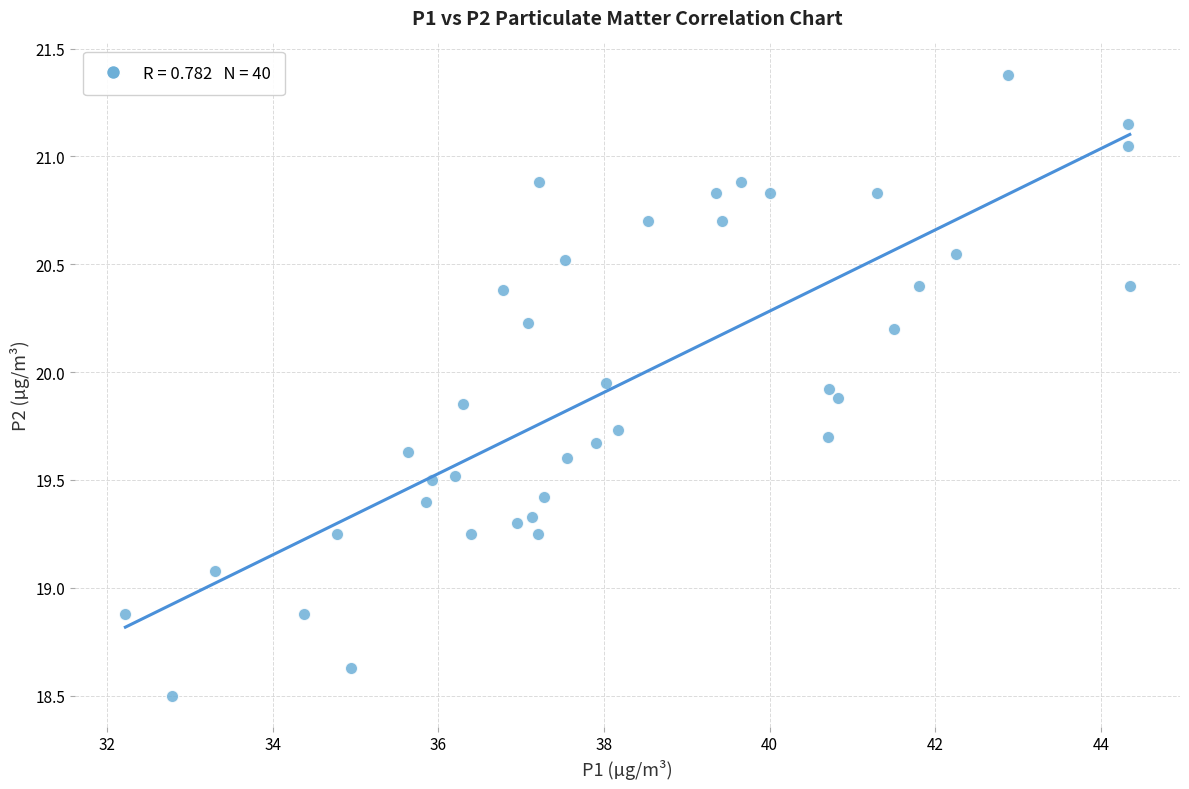

What Y value in the scatter plot is closest to 19?

19.1